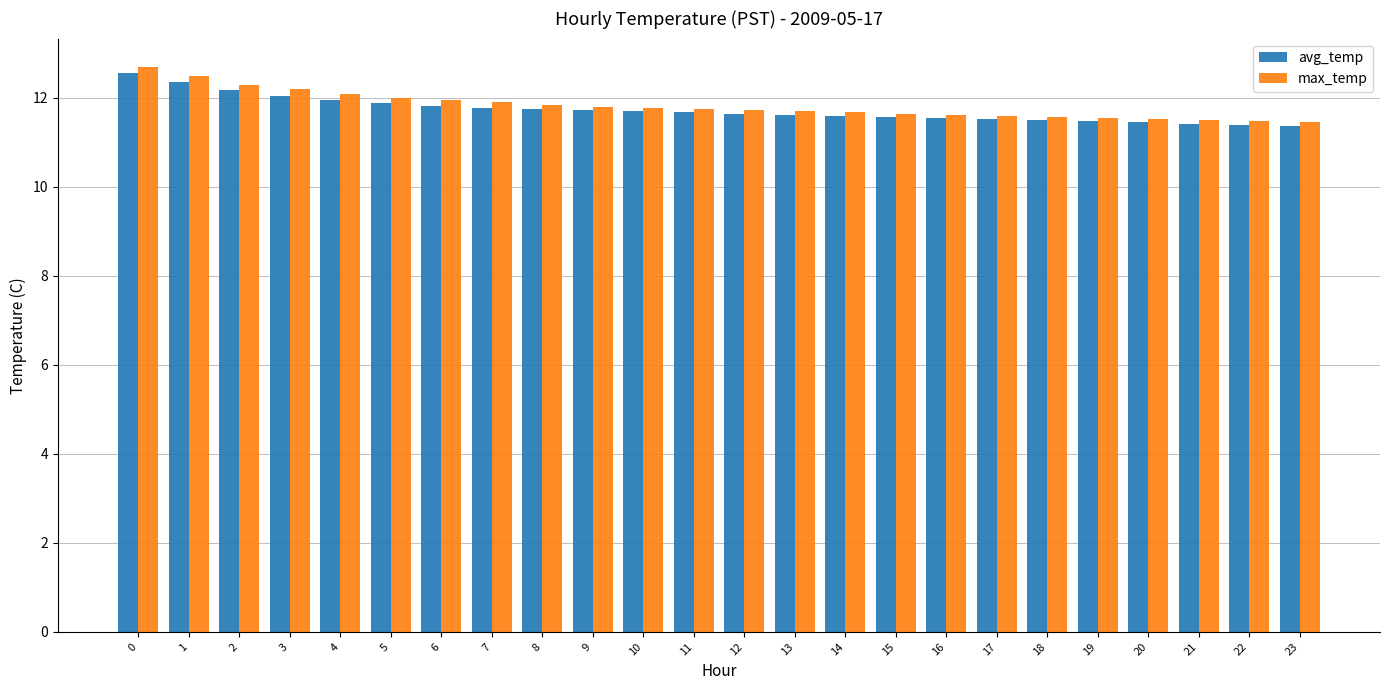

Is the value of max_temp at 20 greater than the value of avg_temp at 1?

No